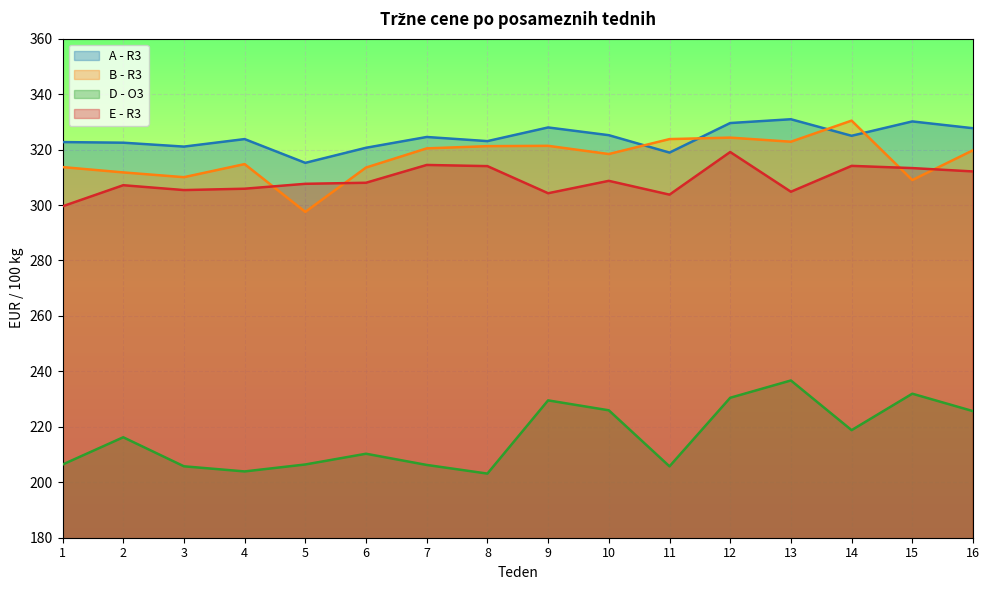

What is the difference between the second highest and second lowest values in the A - R3 series?

11.2